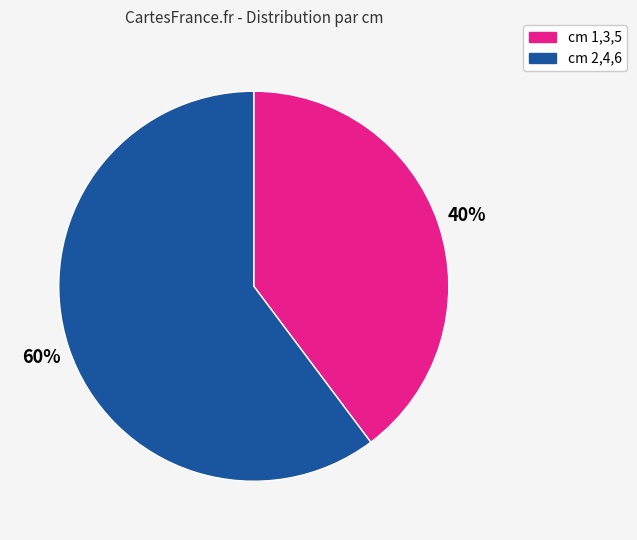

To the nearest percent, what portion does cm 1,3,5 represent?

40%